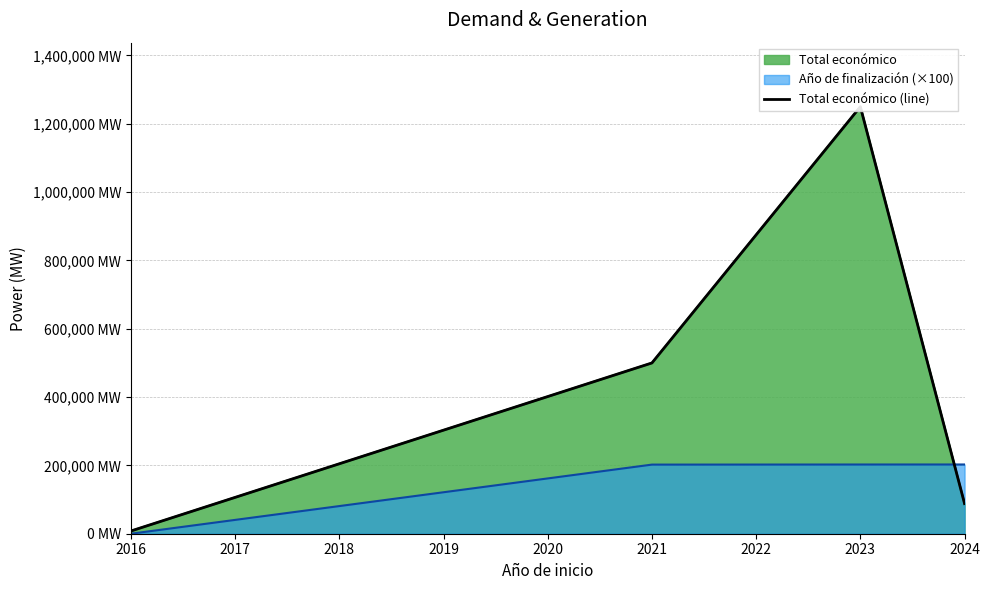

What is the greatest value displayed?

1250000